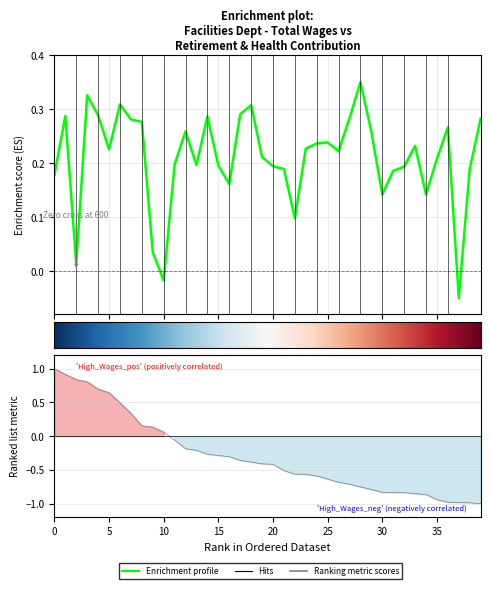

How many interior local valleys does the retirement series have?

10